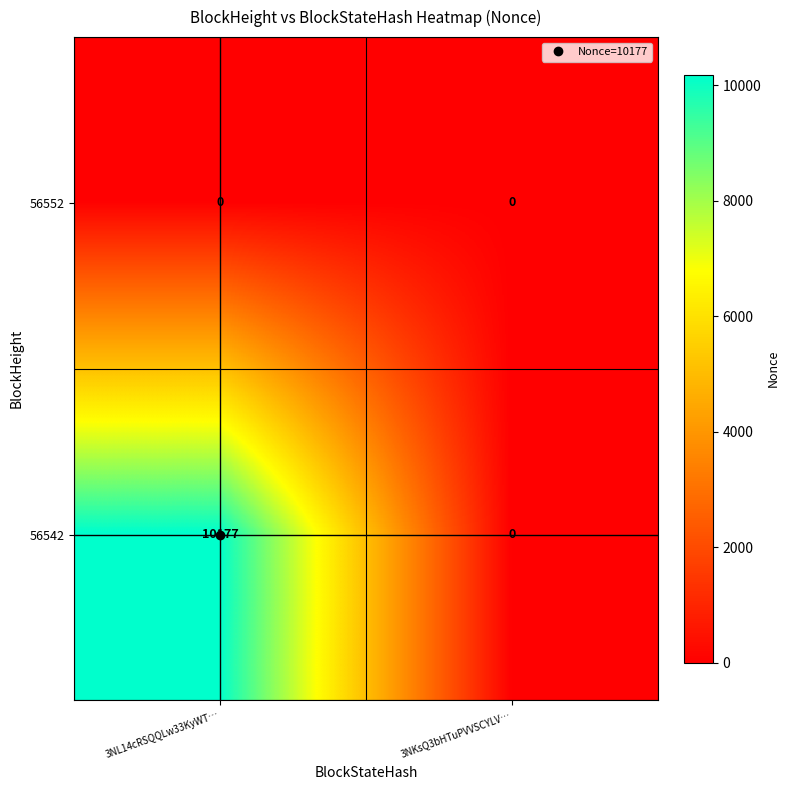

List the series in order of their peak value, highest first.

56542, 56552